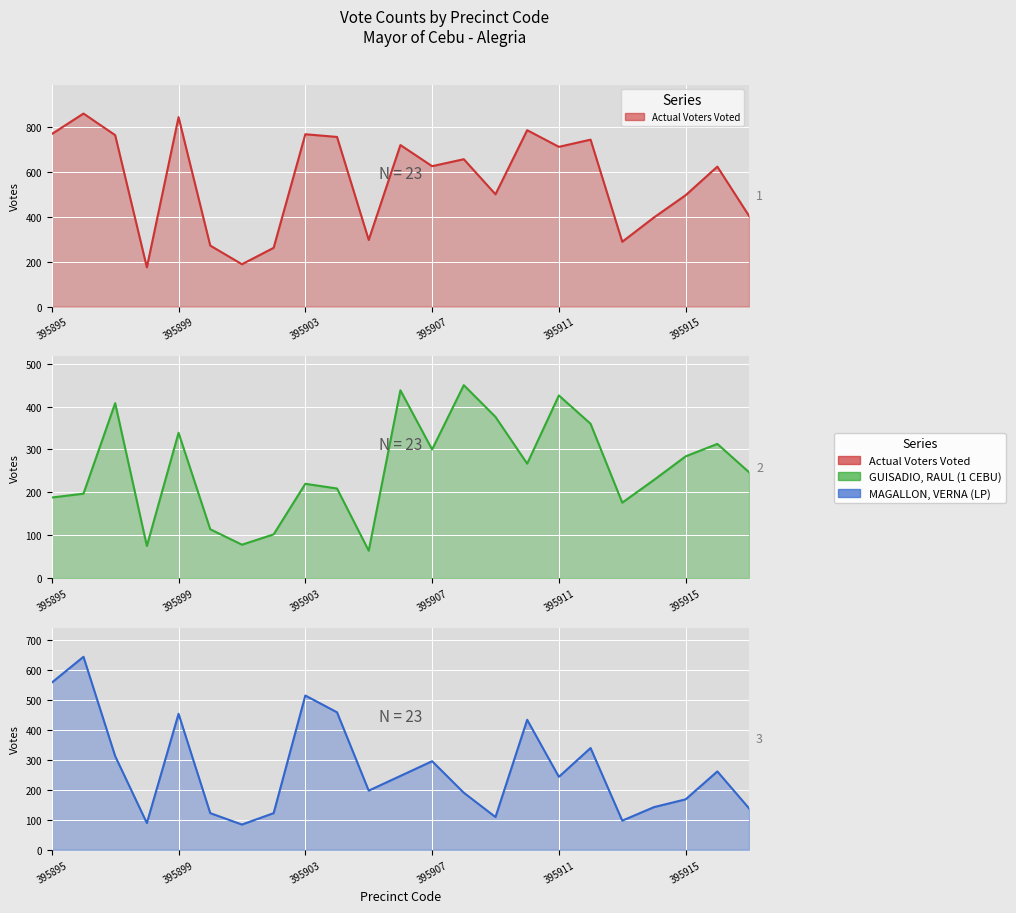

What is the lowest value of the MAGALLON, VERNA (LP) series?

84